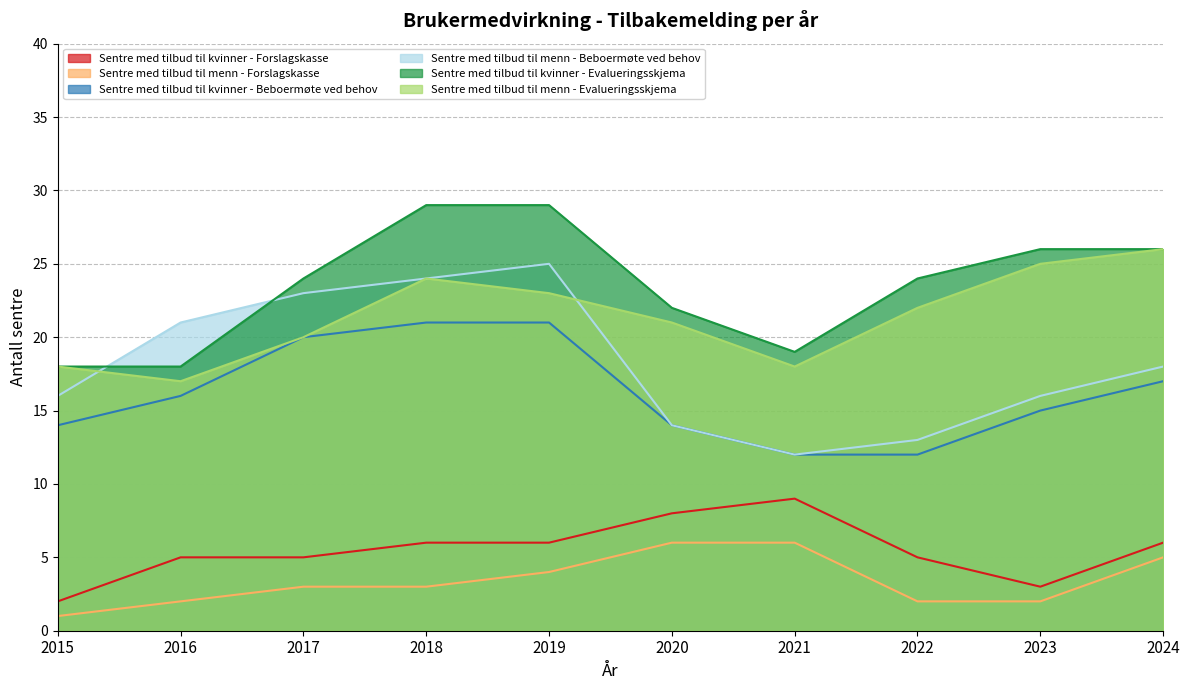

True or false: Sentre med tilbud til menn - Forslagskasse has more than 0 points higher than both neighbors.

False